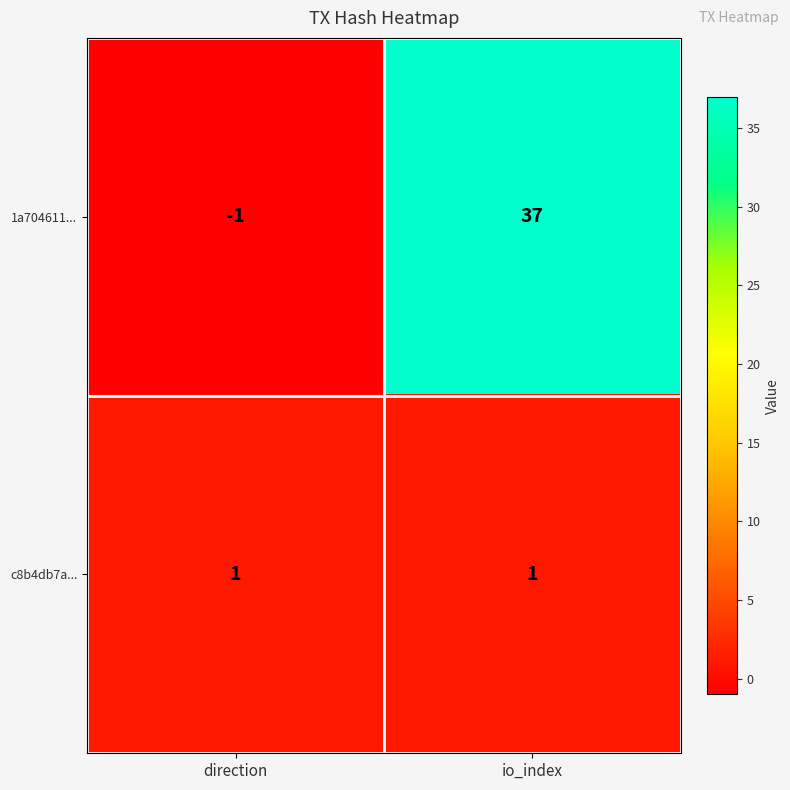

At which category is the sum across all series the highest?

io_index